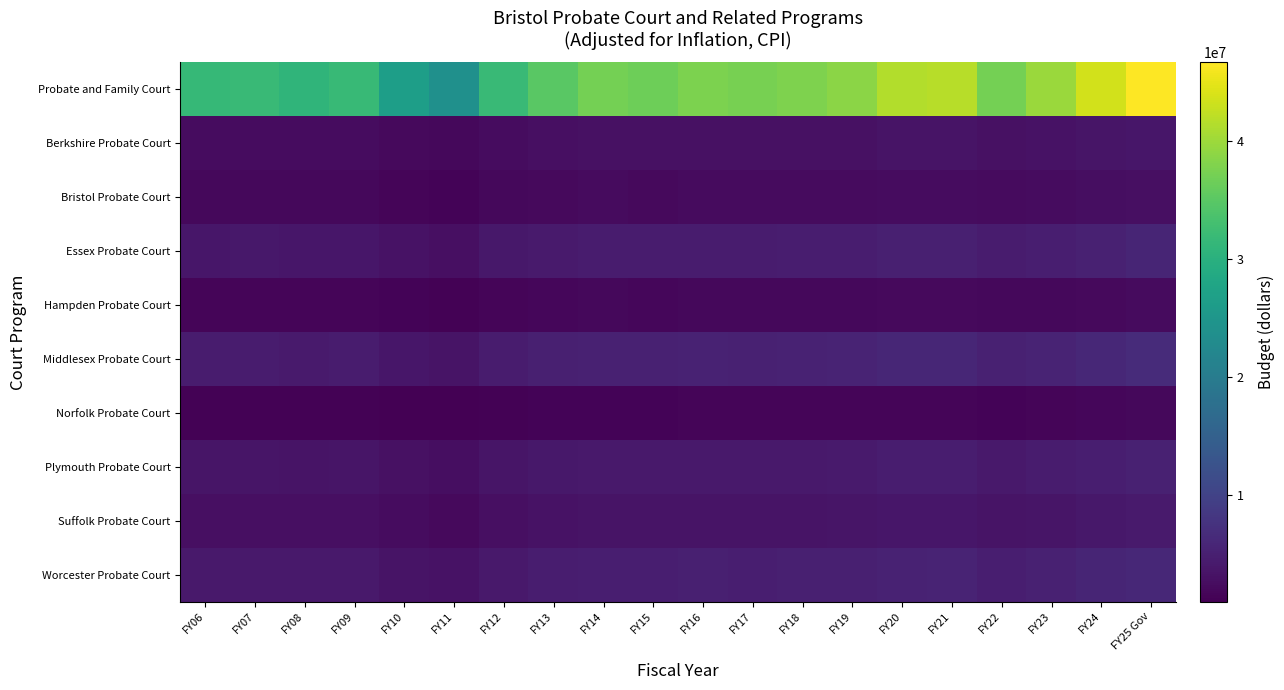

What is the difference between the highest and lowest values at FY19?

37168042.6